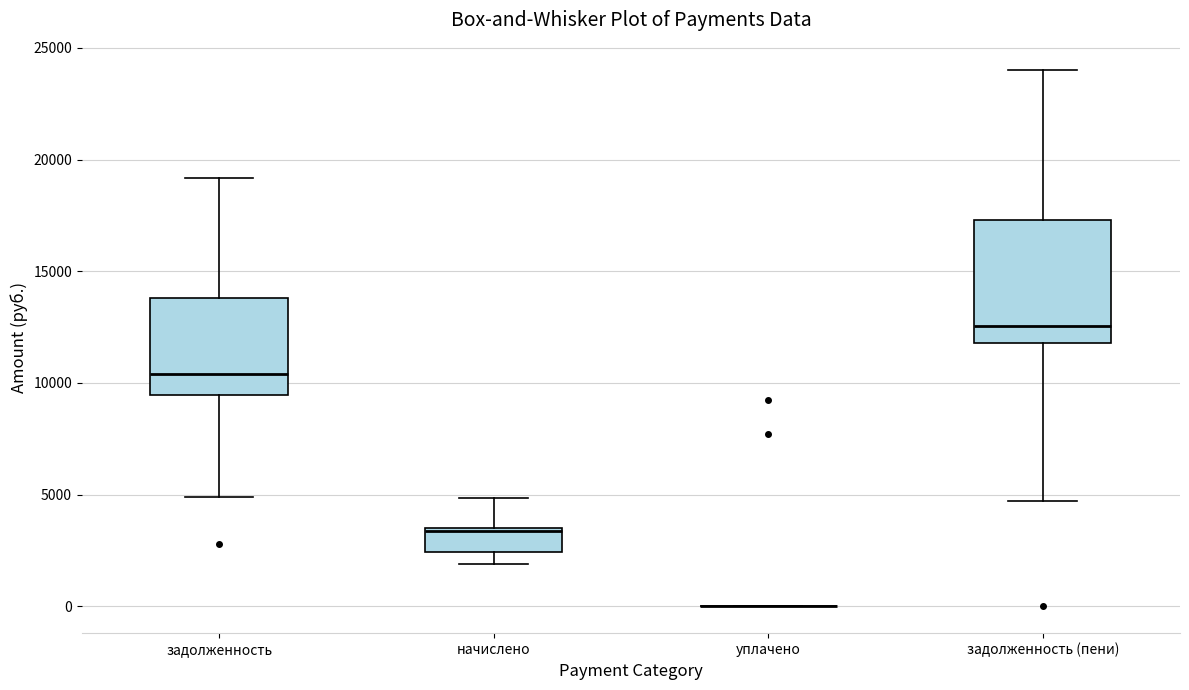

Reading left to right, transcribe this box plot: for each box, give where its median line is, the range the box spans, and where its two whiskers end, as read against the y-axis. The values are not printed on the chart, so give them approximately, as read against the axis.

задолженность: median 10500, box 9500 to 14000, whiskers 5000 to 19000
начислено: median 3500, box 2500 to 3500, whiskers 2000 to 5000
уплачено: box collapsed to a line at 0, whiskers 0 to 0
задолженность (пени): median 12500, box 12000 to 17500, whiskers 4500 to 24000